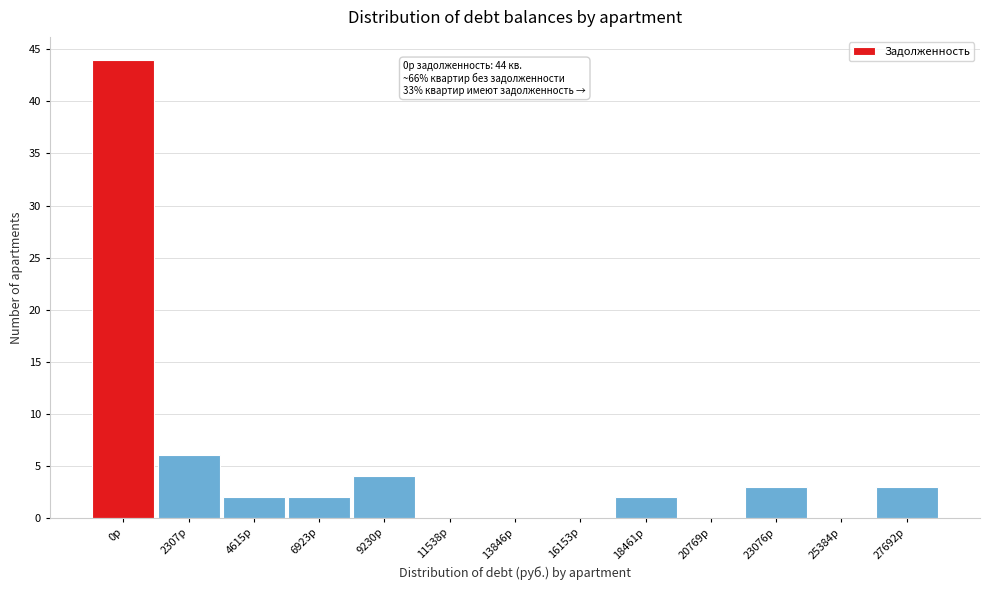

Reading right to left, transcribe all the data shown in this chart.

27692р=3	25384р=0	23076р=3	20769р=0	18461р=2	16153р=0	13846р=0	11538р=0	9230р=4	6923р=2	4615р=2	2307р=6	0р=44